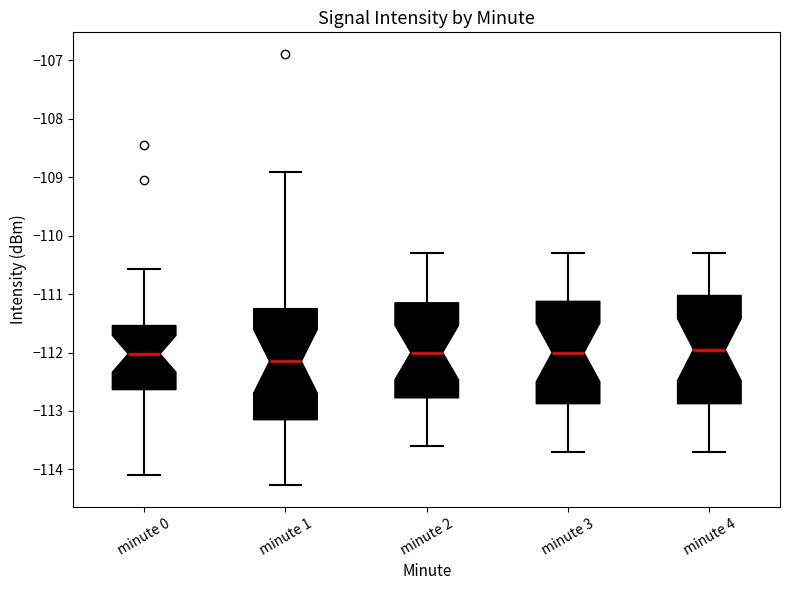

Where does the upper whisker of the box for minute 4 end on the y-axis? The values are not printed on the chart, so give them approximately, as read against the axis.

-110.3